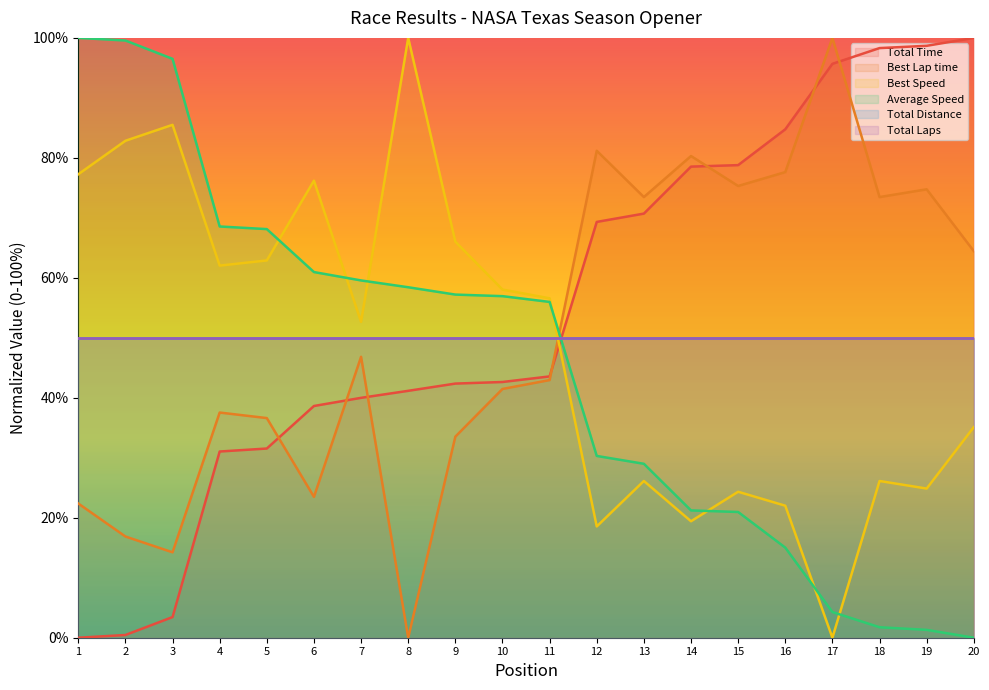

Which series changed the most between 10 and 17?

Best Lap time